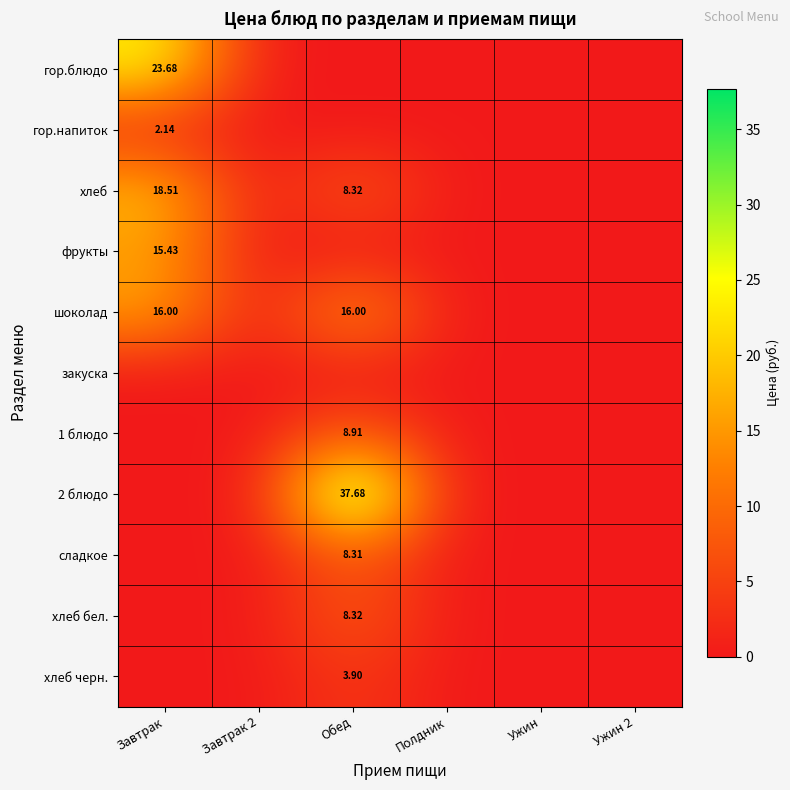

What is the greatest value displayed?

37.7